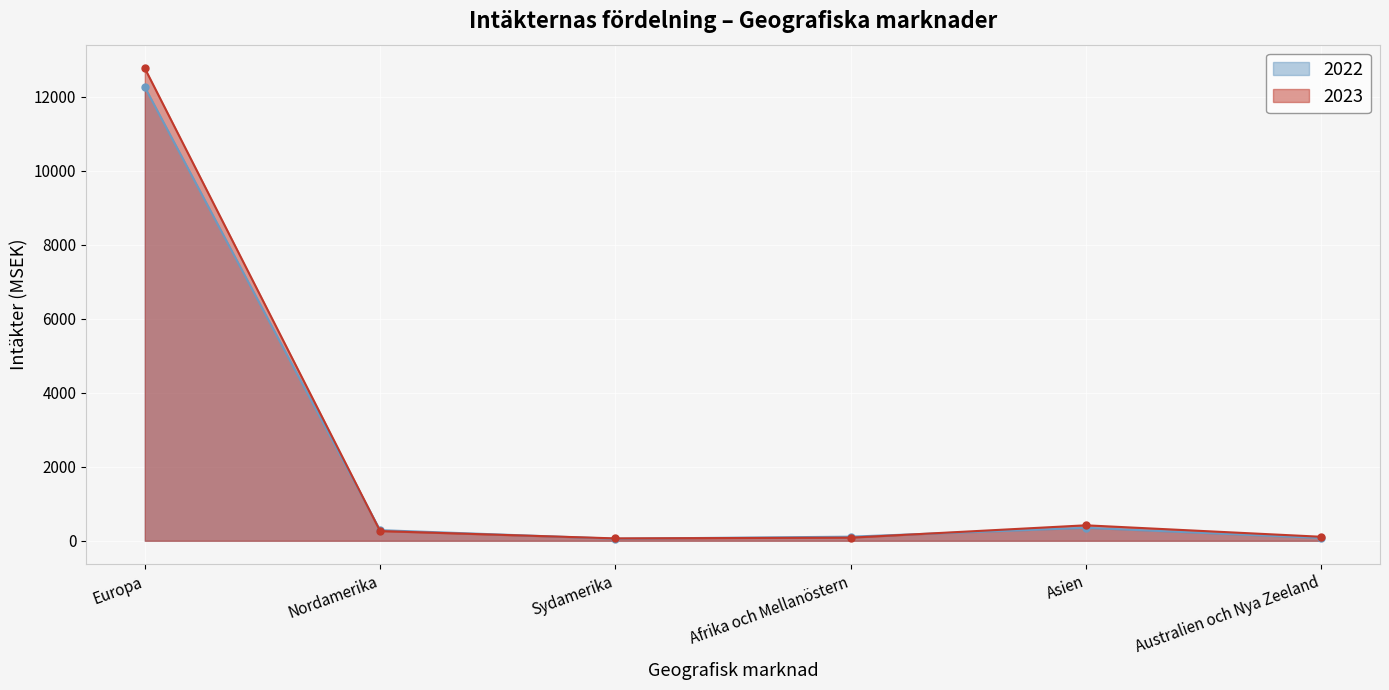

What is the difference between the 2022 values at Nordamerika and Afrika och Mellanöstern?

176